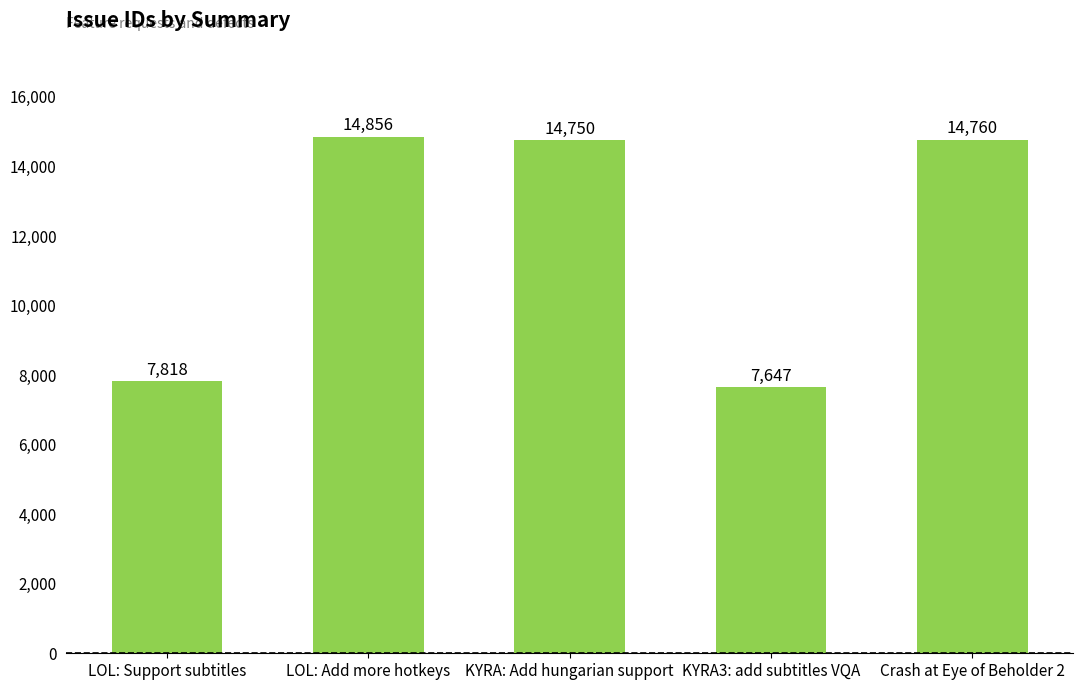

True or false: the data shows 7818 at LOL: Support subtitles.

True